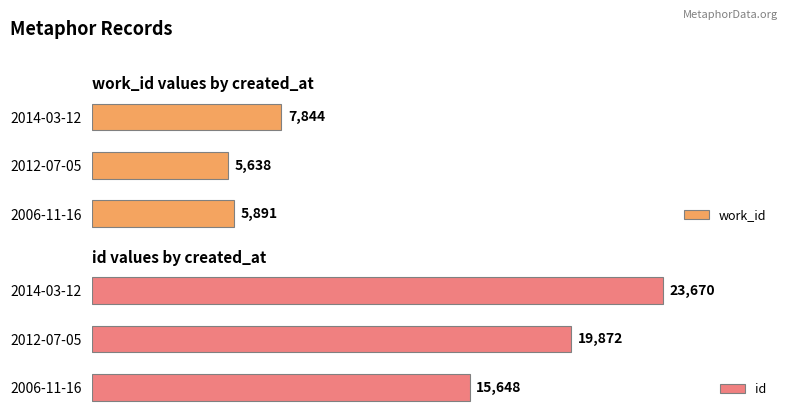

Rank the series at 2012-07-05 from lowest to highest value.

work_id, id